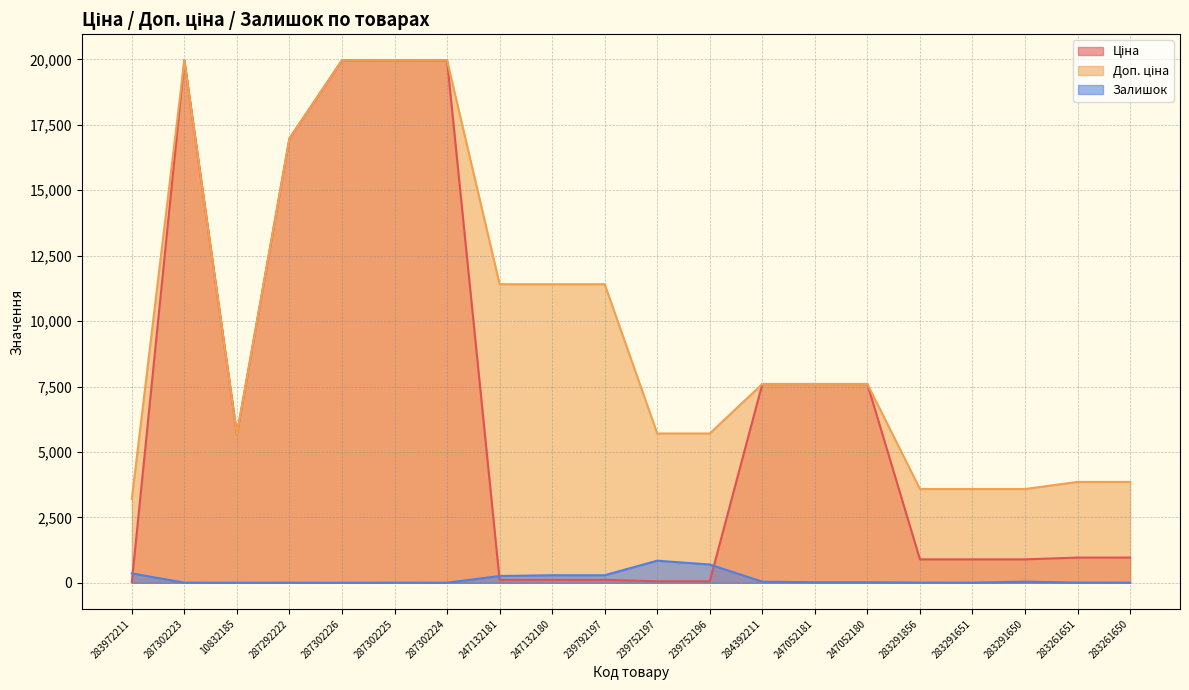

What are all the series names shown in the legend?

Ціна, Доп. ціна, Залишок